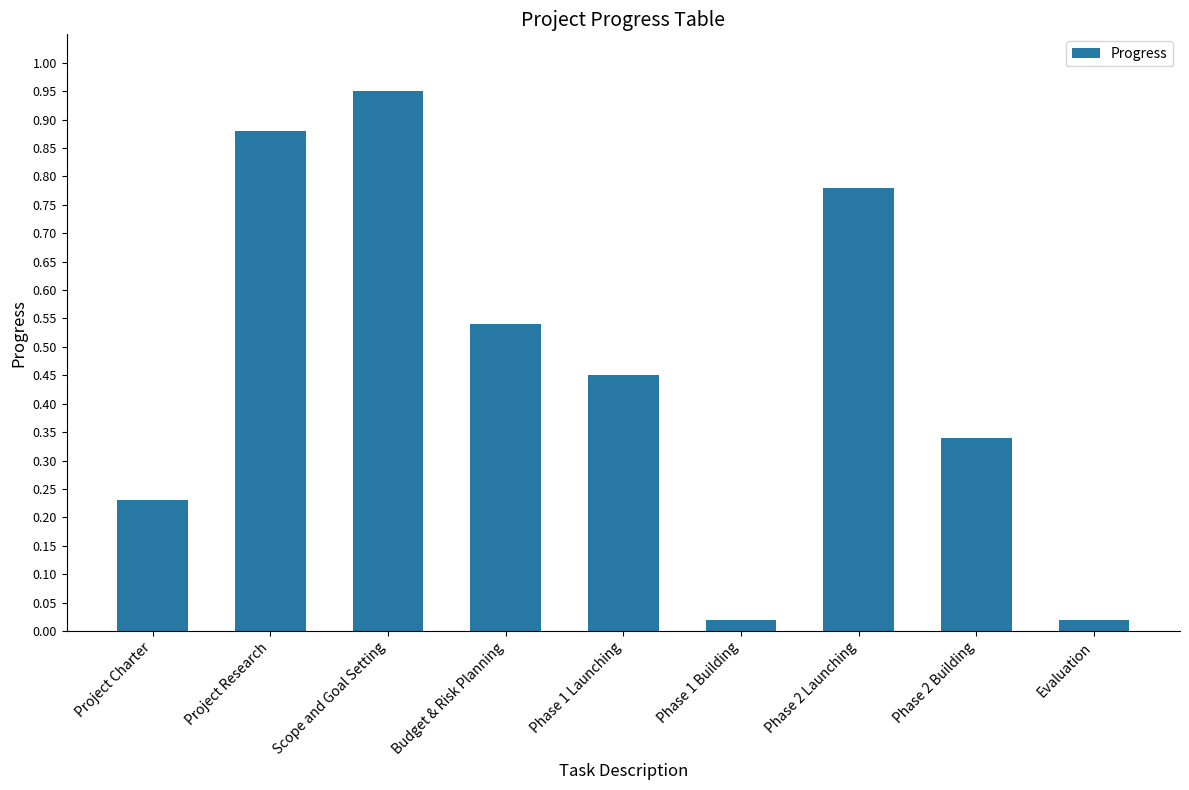

True or false: the data shows 0.6 at Phase 2 Building.

False